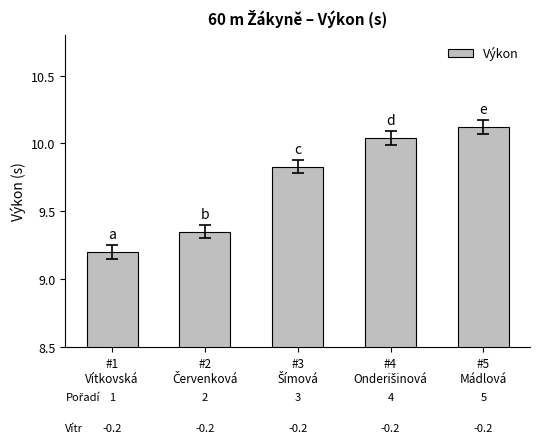

What is the maximum value shown in the chart?

10.1